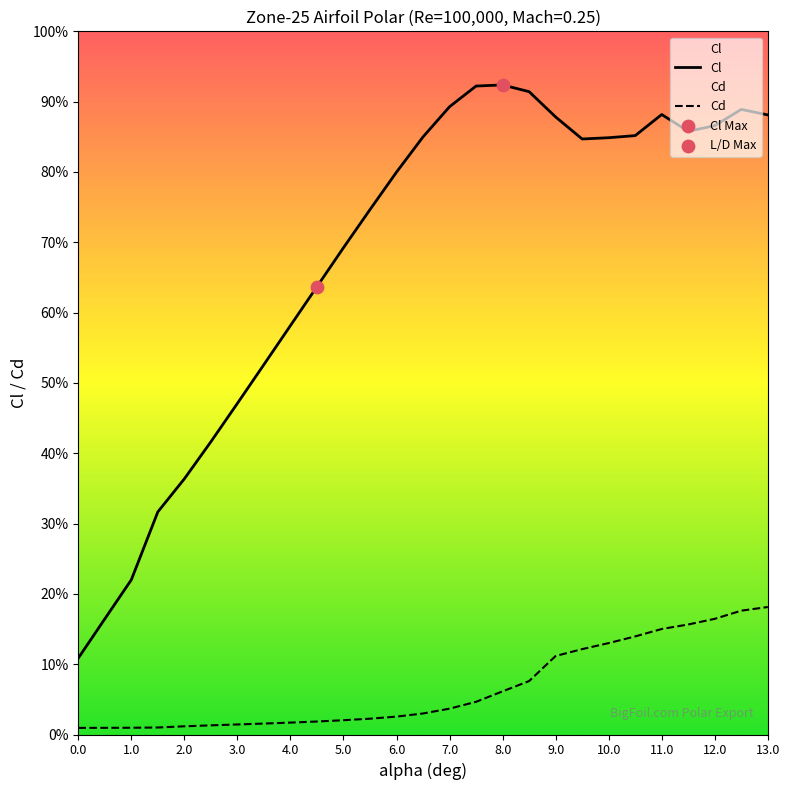

Which series has the largest Y range (max minus min)?

Cl